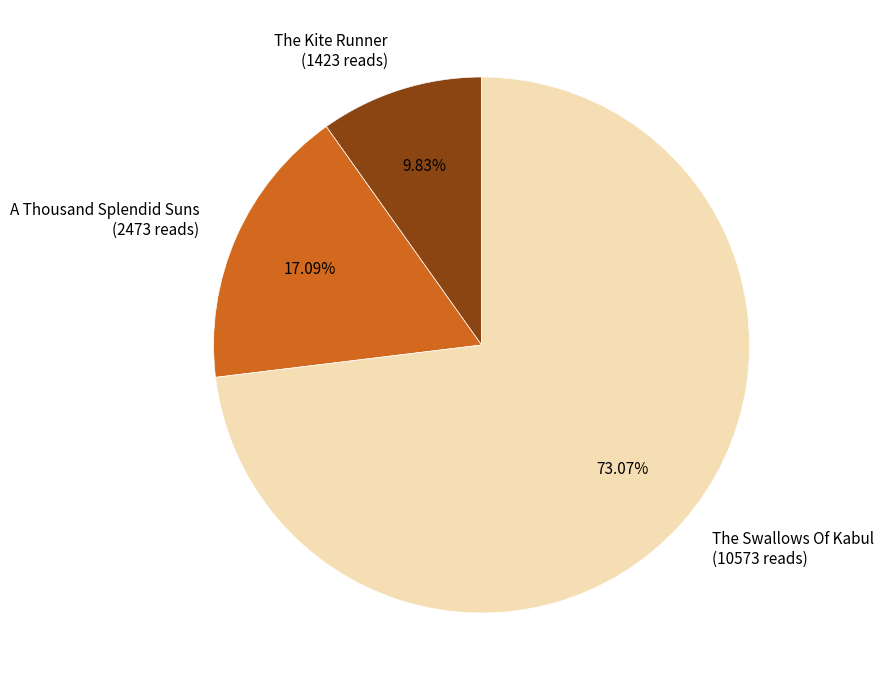

To the nearest percent, what portion does The Swallows Of Kabul represent?

73%